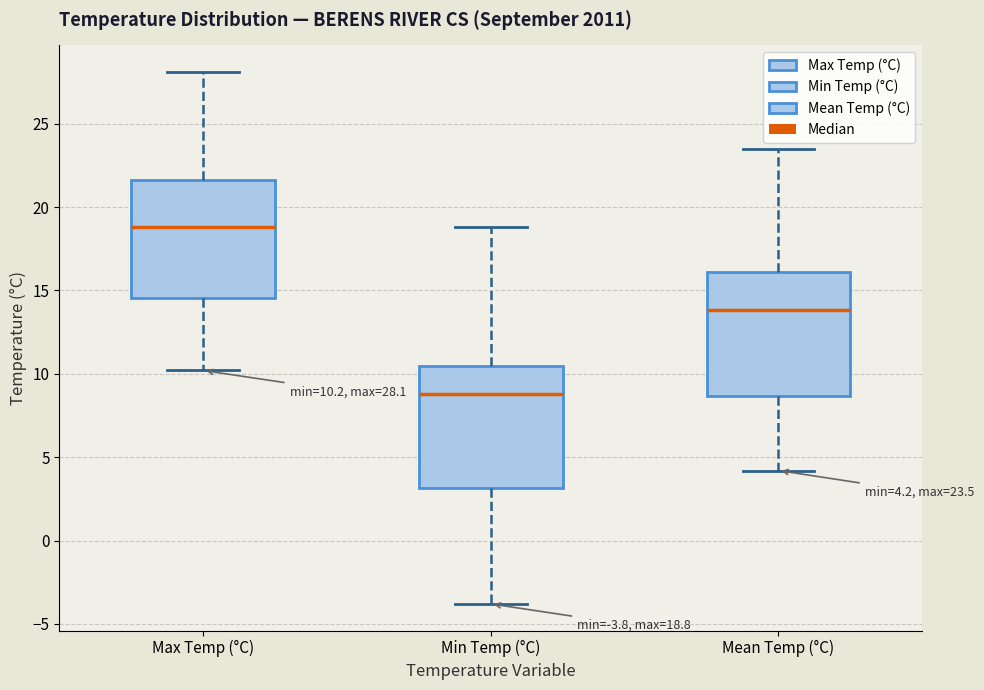

Which box's median line is the highest?

Max Temp (°C)